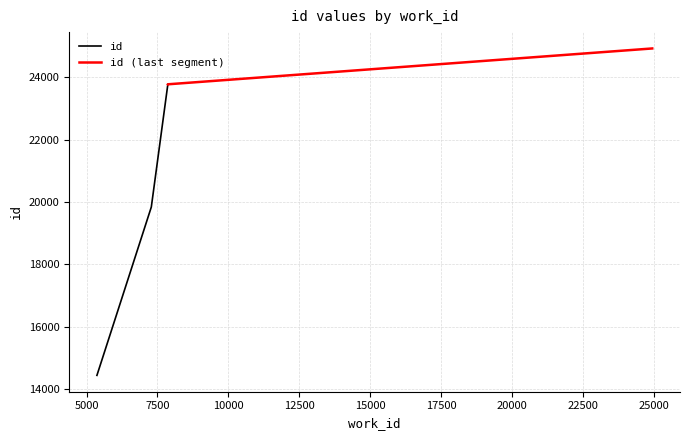

What is the difference between the maximum and minimum values?

10492